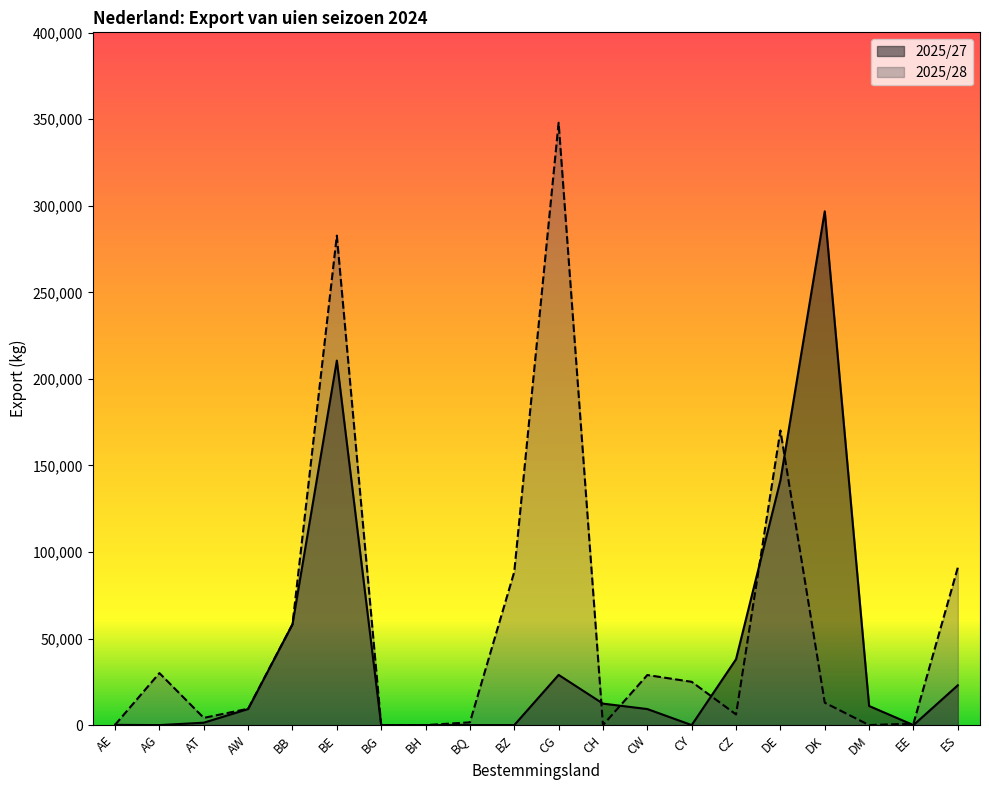

What is the label of the 19th point from the right?

AG